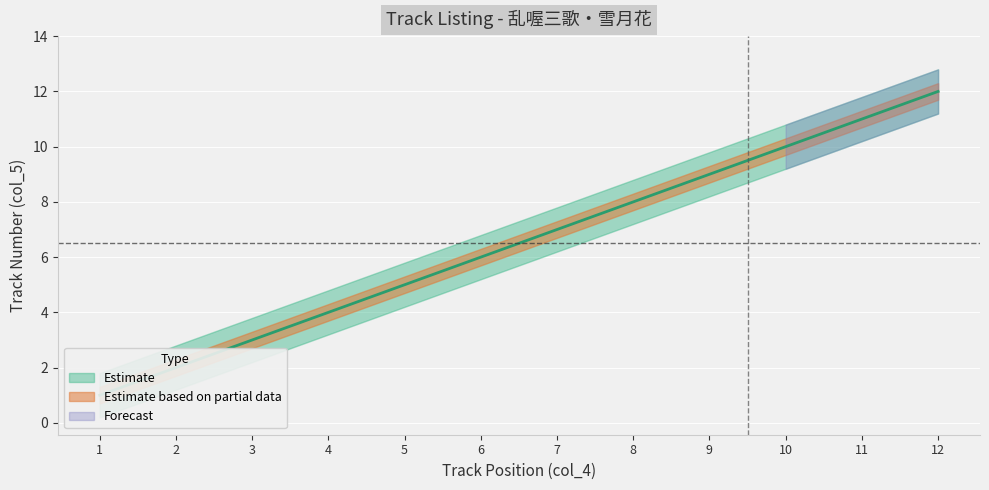

What is the difference between the maximum and minimum values?

11